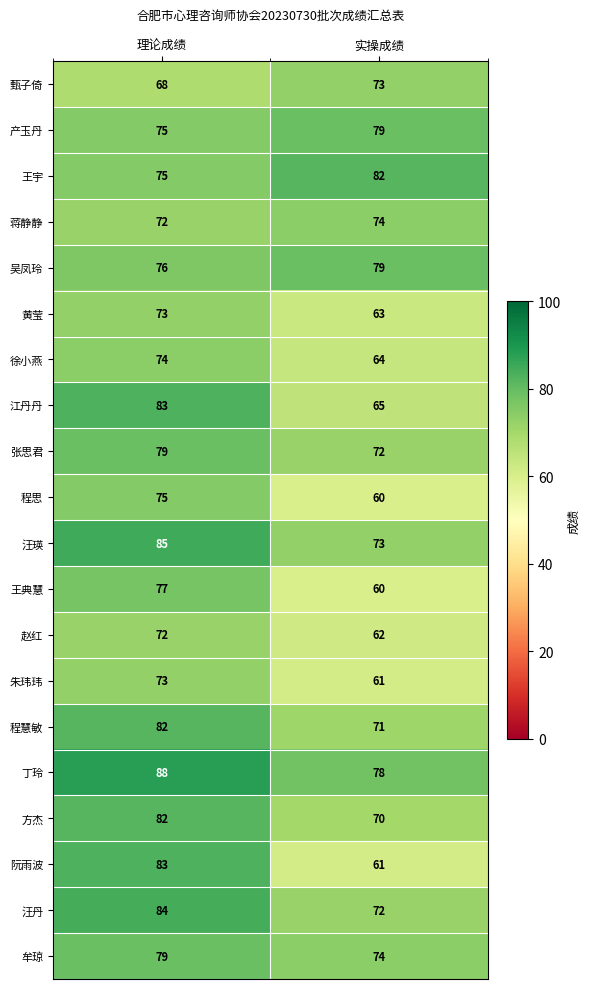

What is the total value across all series at 理论成绩?

1555